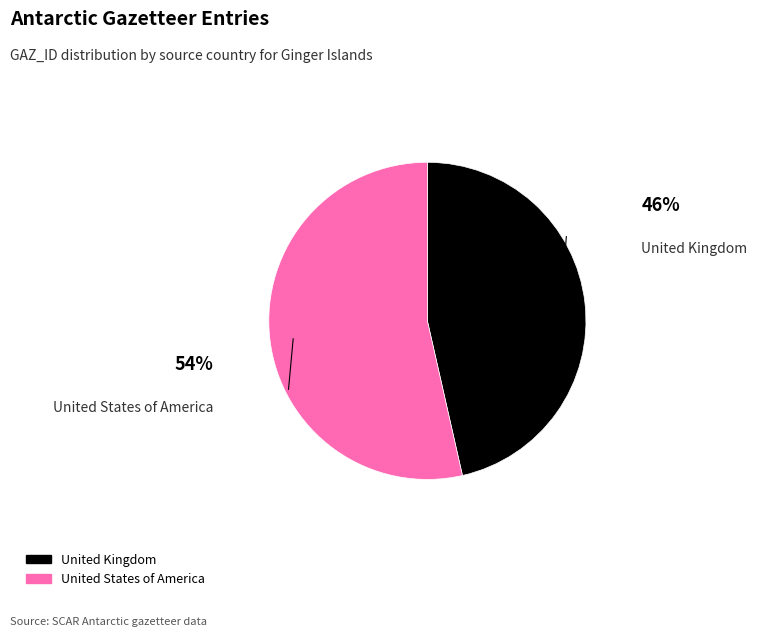

The United States of America slice represents 48% of the pie. True or false?

False